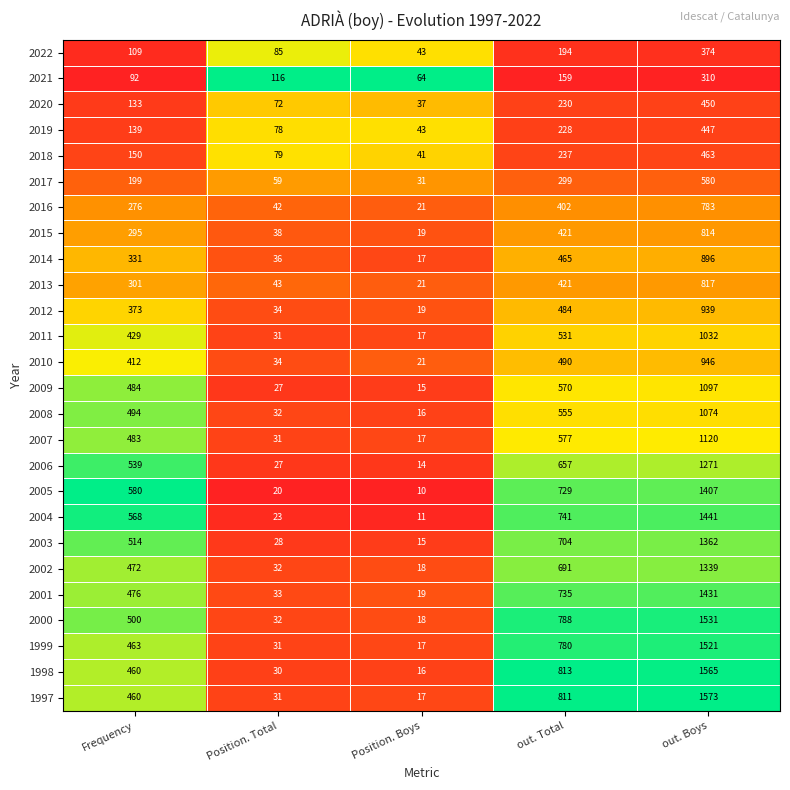

Which category has the highest value across all series?

out. Boys